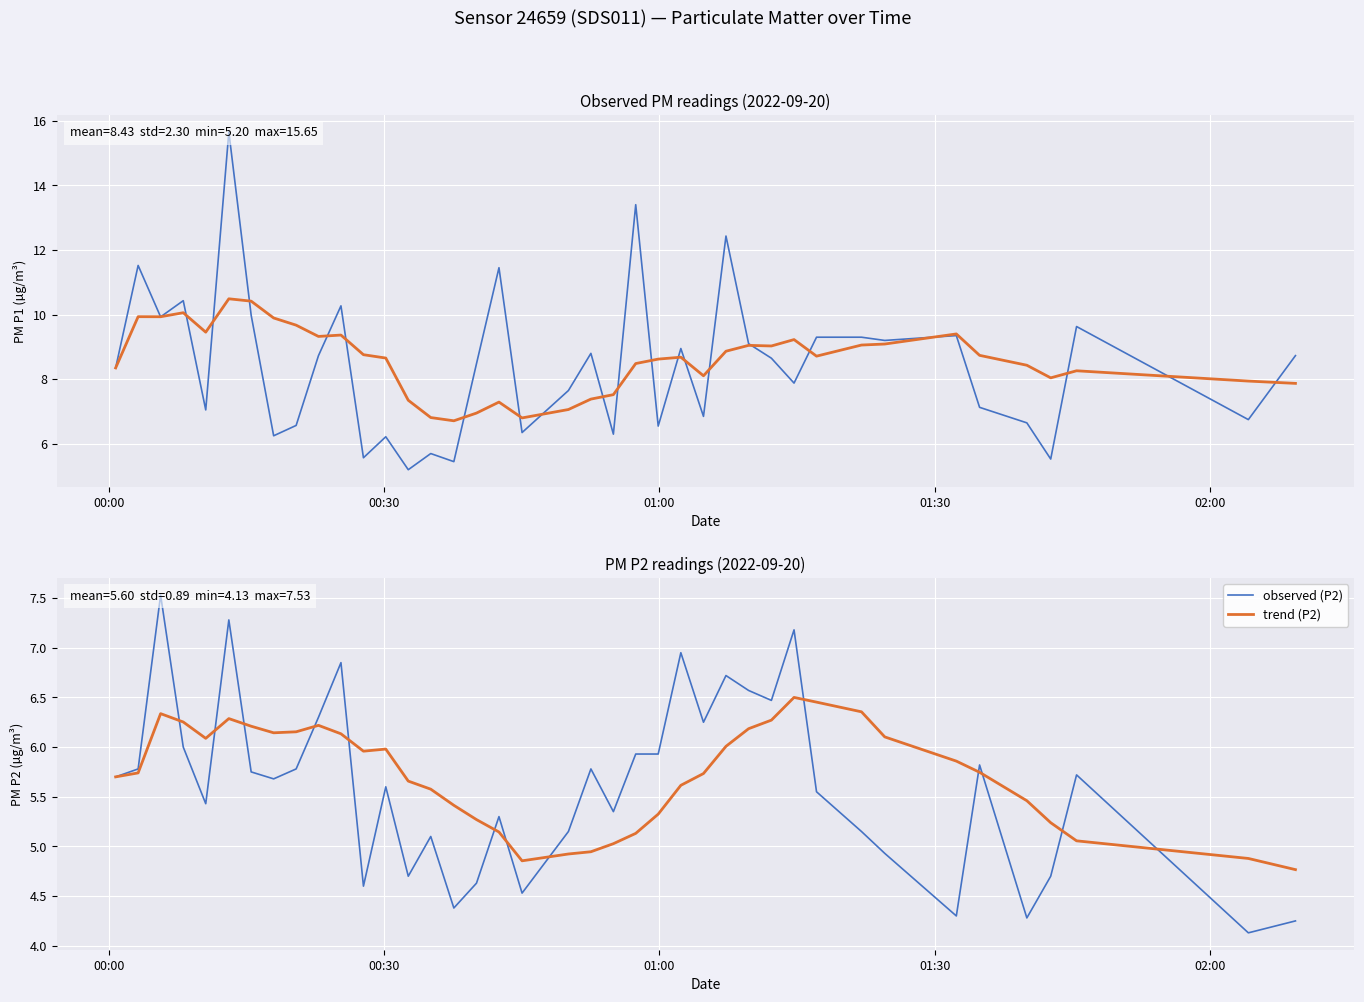

What is the smallest value displayed?

4.1